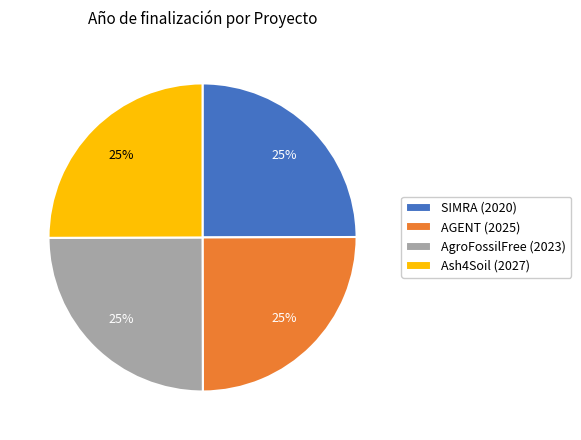

To the nearest percent, what percentage of the pie is Ash4Soil (2027)?

25%